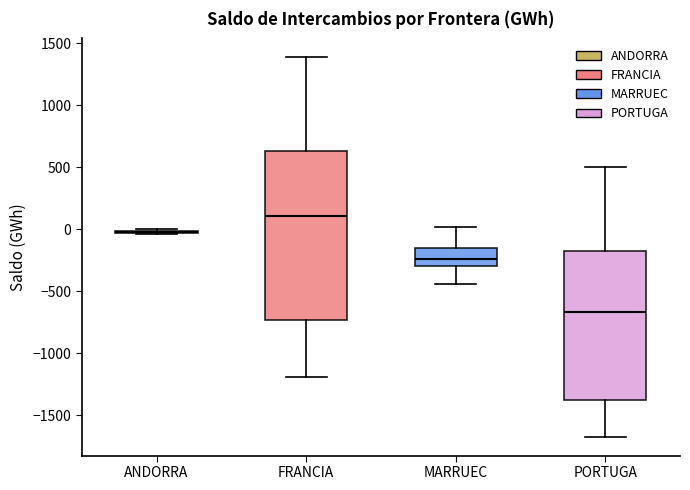

Reading left to right, transcribe this box plot: for each box, give where its median line is, the range the box spans, and where its two whiskers end, as read against the y-axis. The values are not printed on the chart, so give them approximately, as read against the axis.

ANDORRA: box collapsed to a line at 0, whiskers -50 to 0
FRANCIA: median 100, box -750 to 650, whiskers -1200 to 1400
MARRUEC: median -250, box -300 to -150, whiskers -450 to 0
PORTUGA: median -650, box -1350 to -200, whiskers -1650 to 500